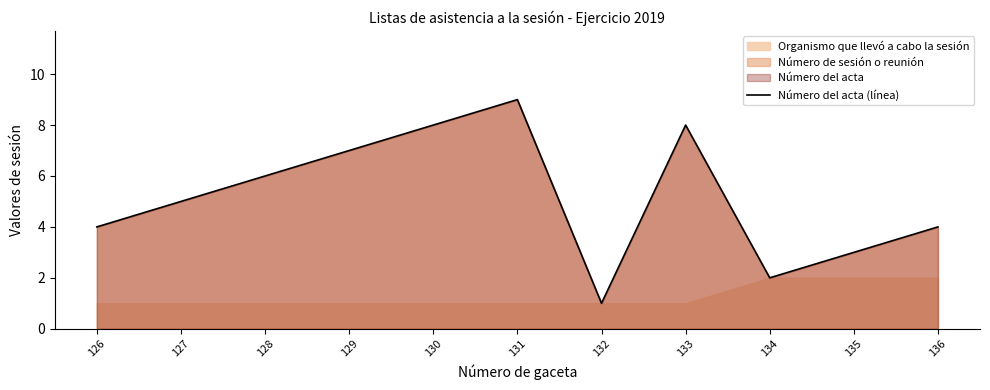

Which has a higher value, 126 or 131?

131